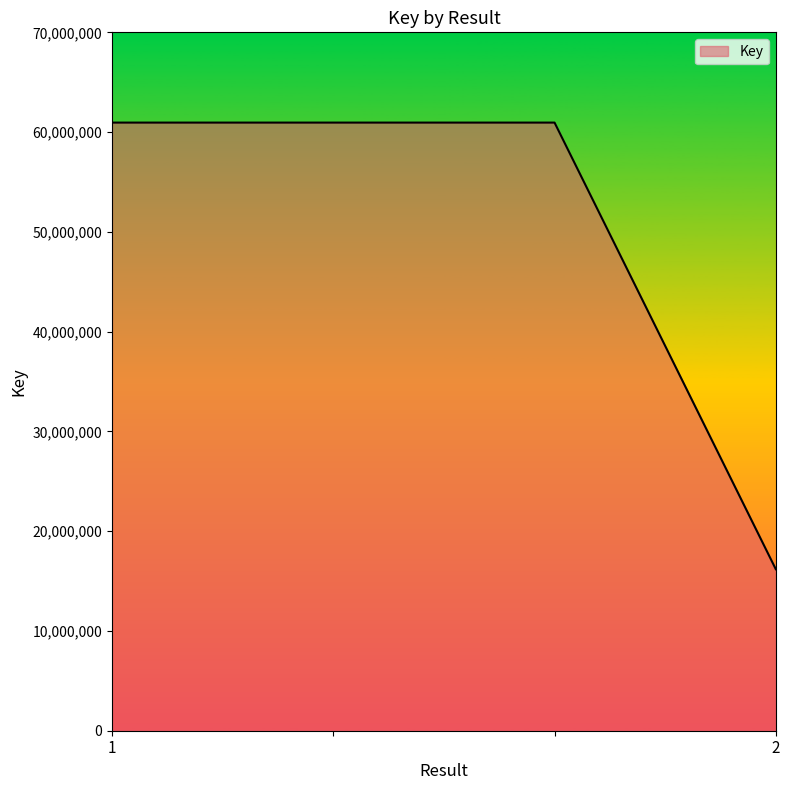

What is the smallest value displayed?

16186240